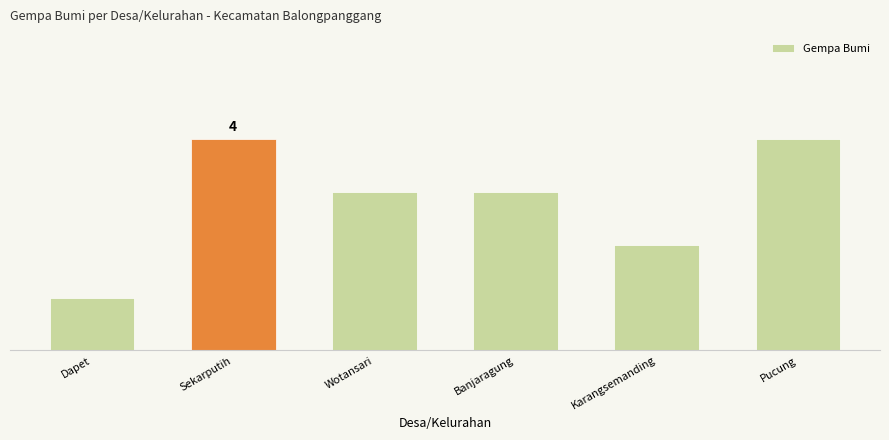

Where is the data nearest to the value 2?

Karangsemanding